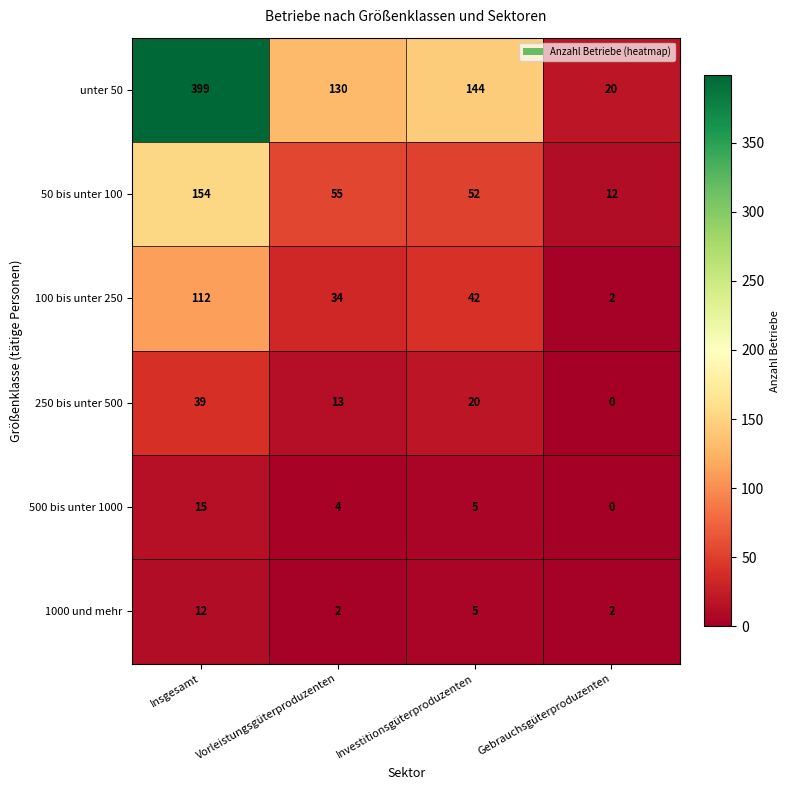

At which label does 100 bis unter 250 first exceed 42?

Insgesamt